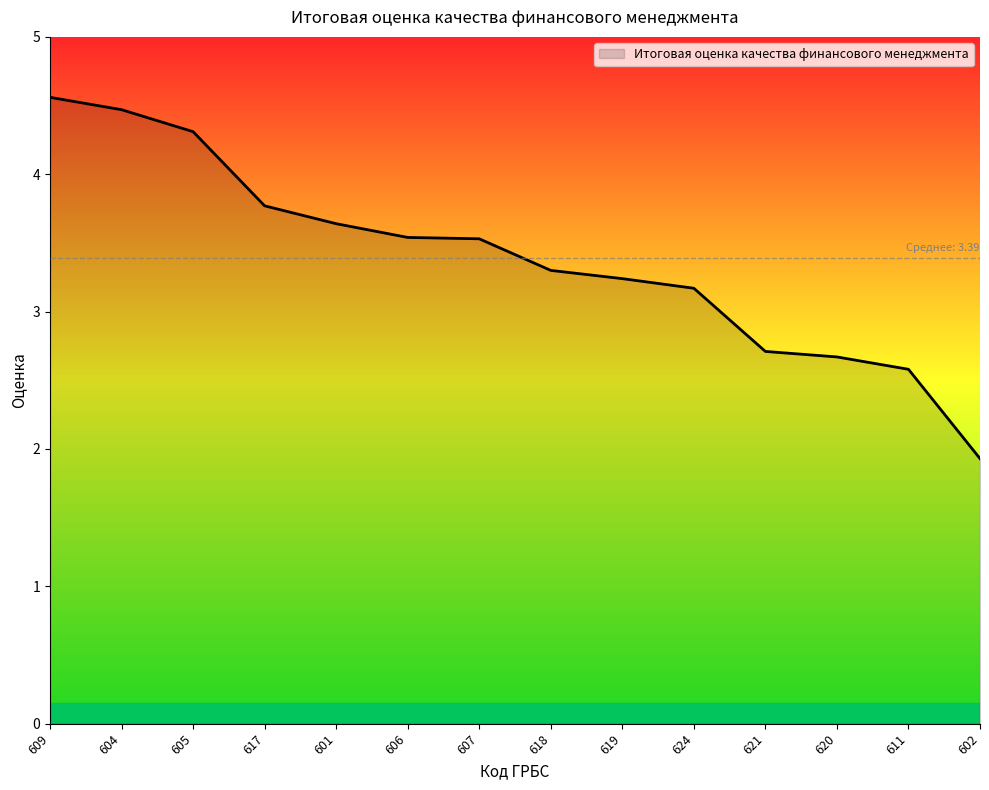

What position from the left is 601?

5